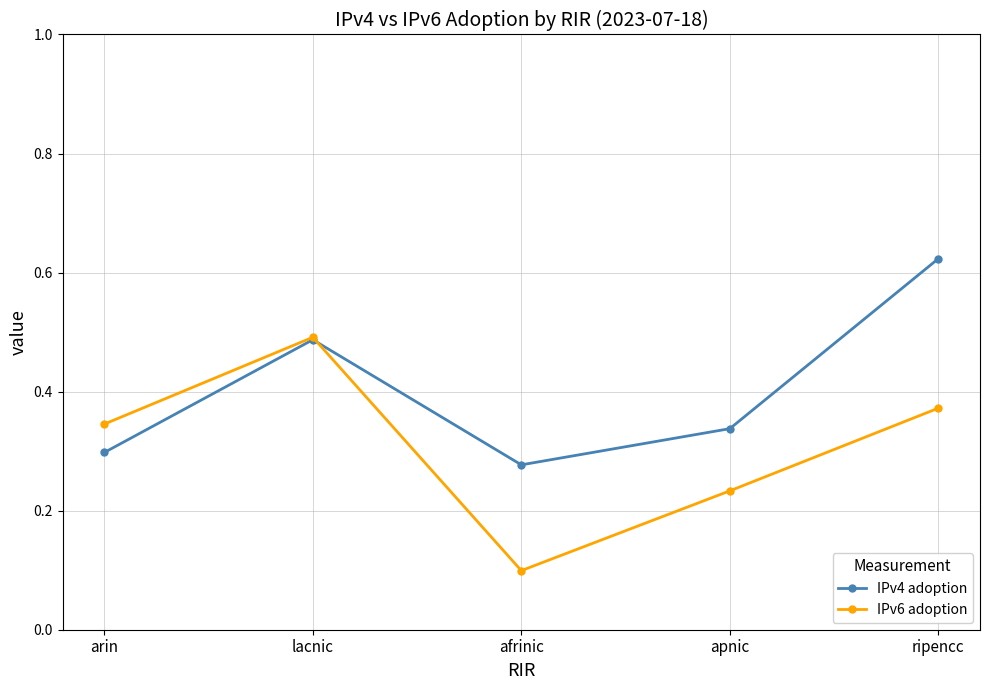

Where is the first local minimum for IPv4 adoption?

afrinic